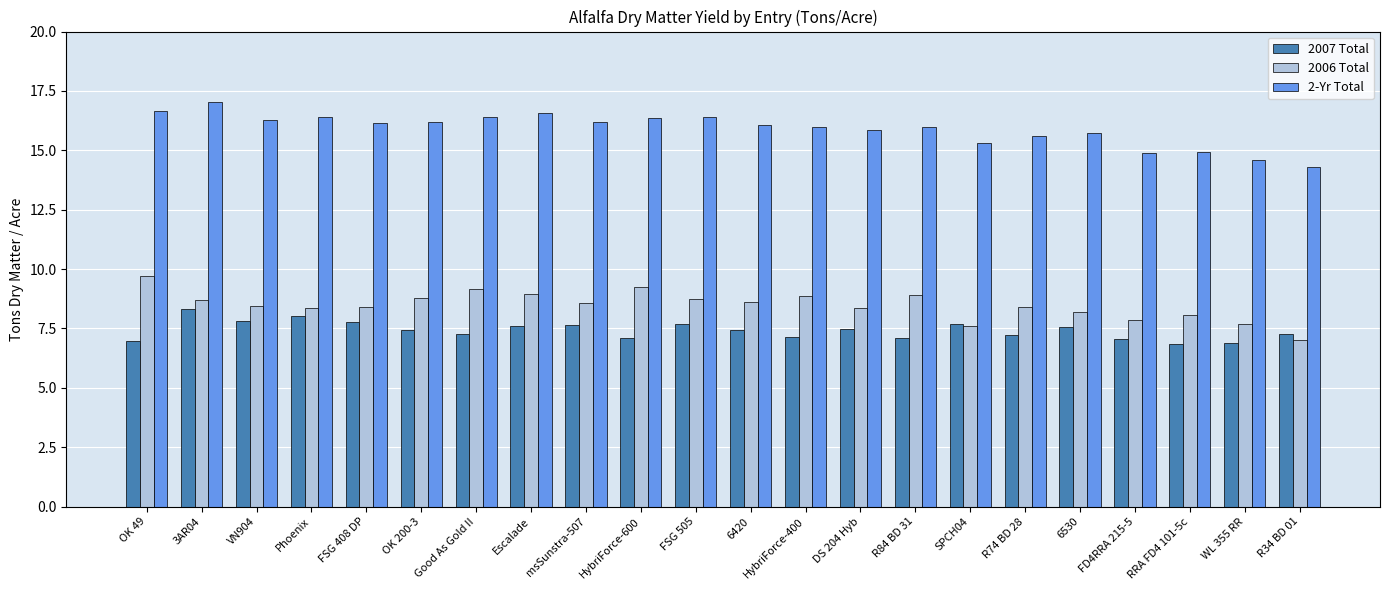

Is it true that 2006 Total equals 8.8 at HybriForce-400?

True